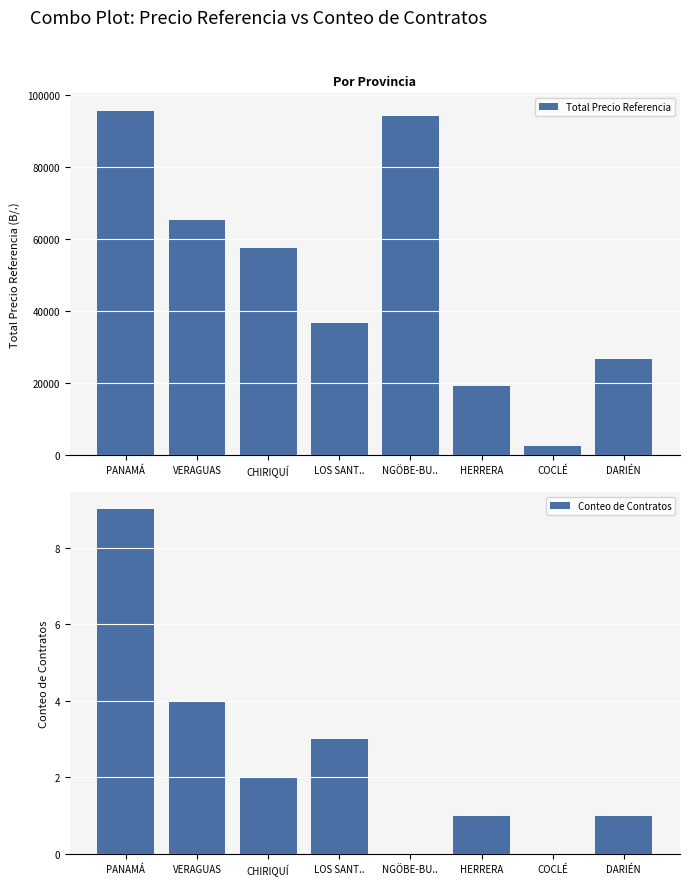

How many values in Conteo de Contratos are above zero?

6